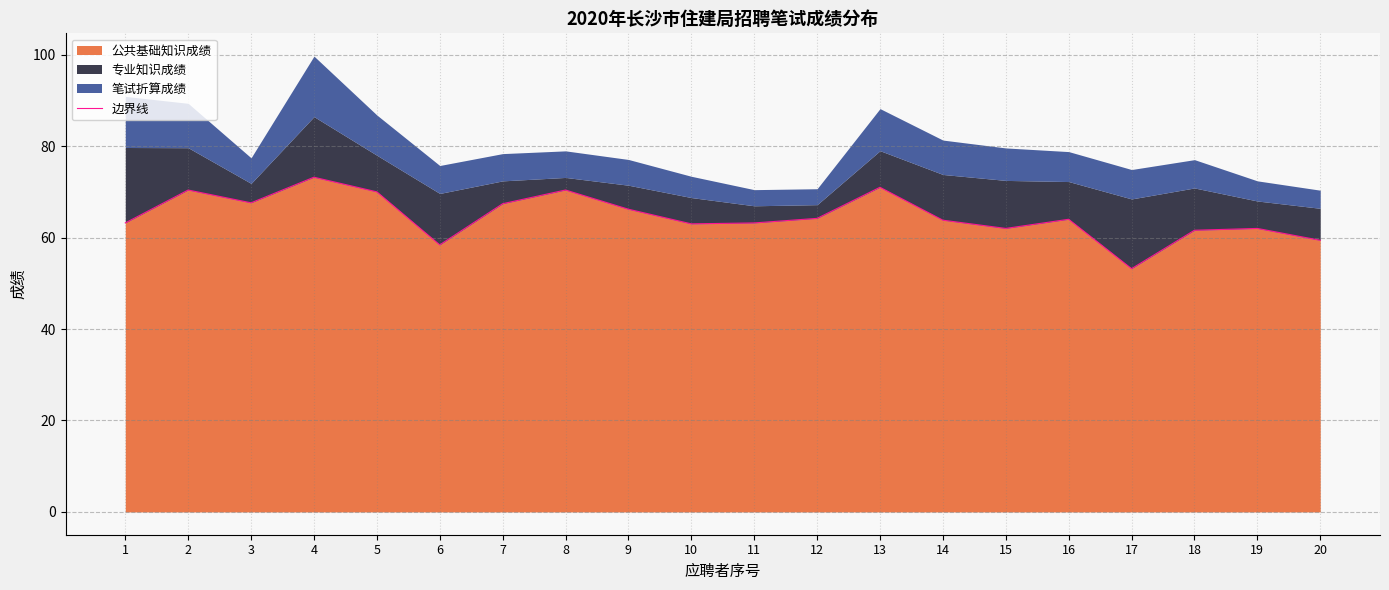

What is the value of the 10th point from the left?

63.0